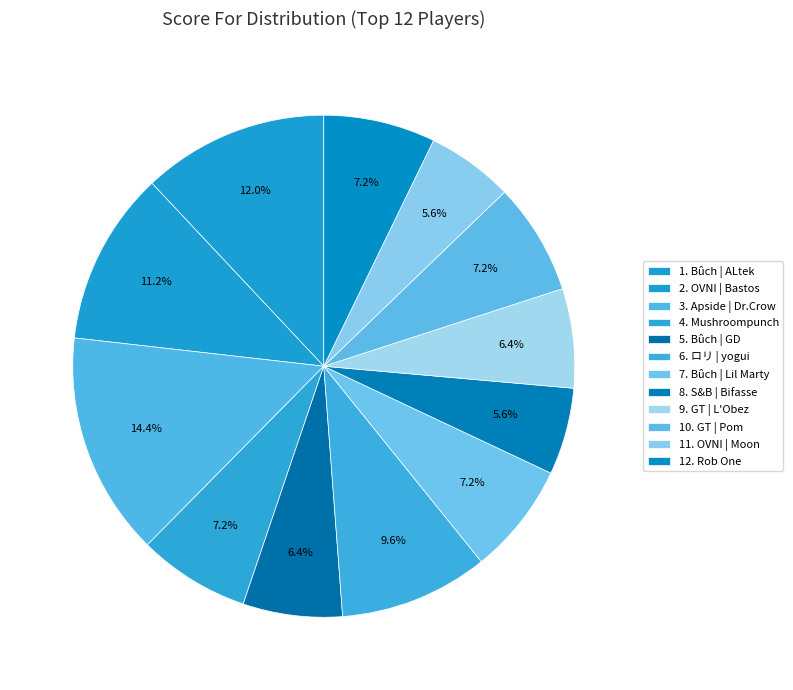

To the nearest percent, what is the difference between the largest and smallest slice percentages?

9%